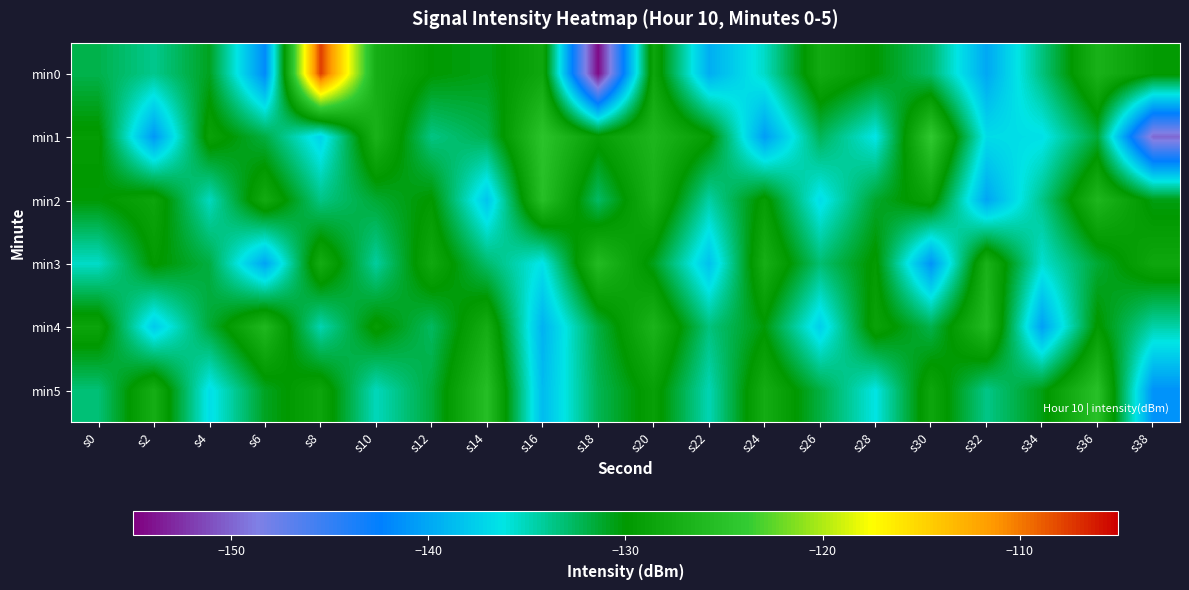

Between s2 and s12, which series saw the biggest shift?

min1